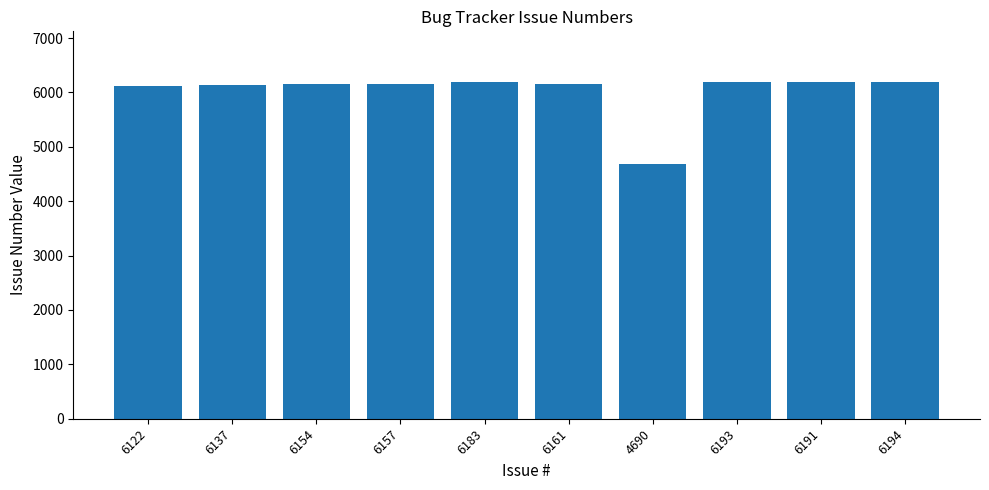

What is the difference between the maximum and minimum values?

1504